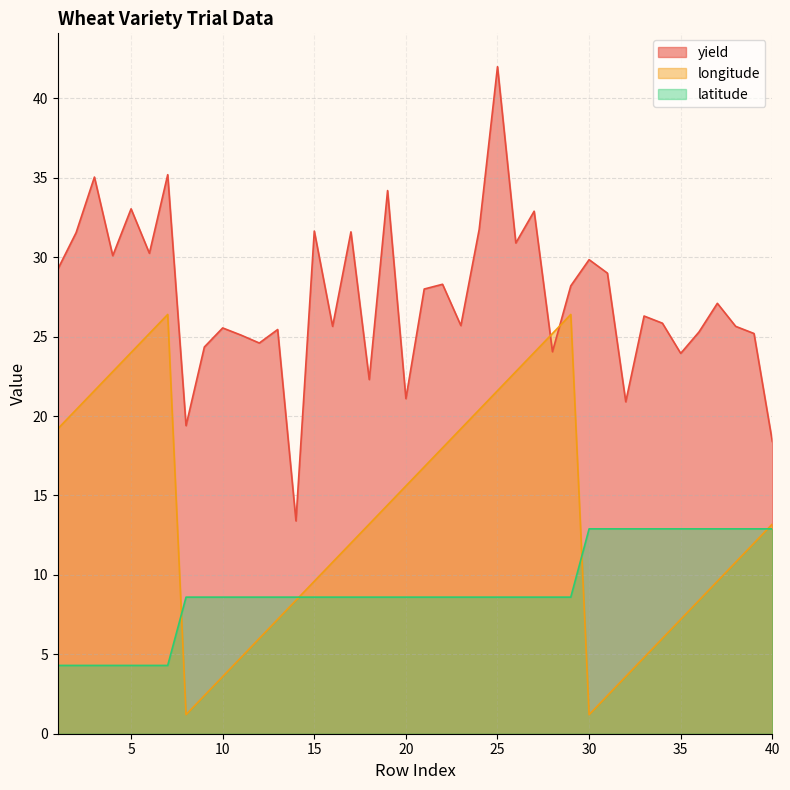

At which label does longitude first exceed 13?

1